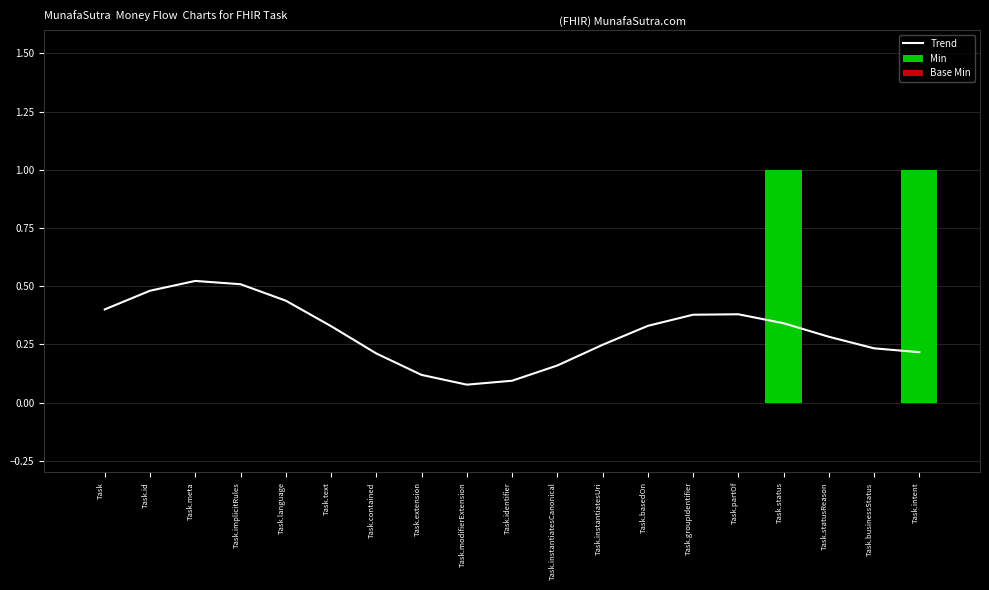

What is the difference between the maximum and minimum values in the Trend series?

0.4